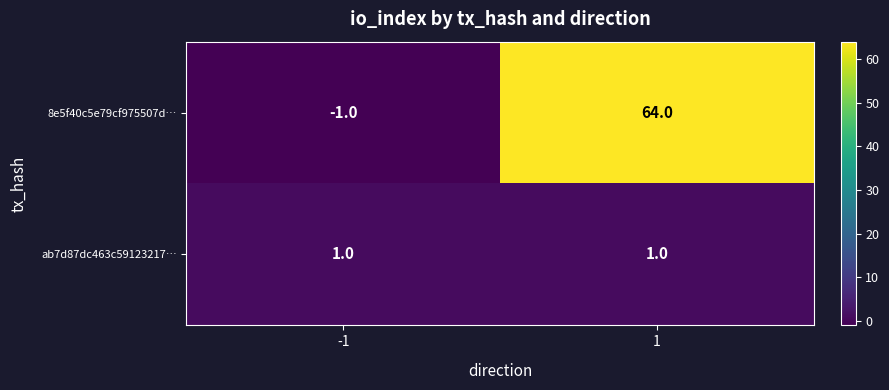

How many negative values does the 8e5f40c5e79cf975507d… series have?

1